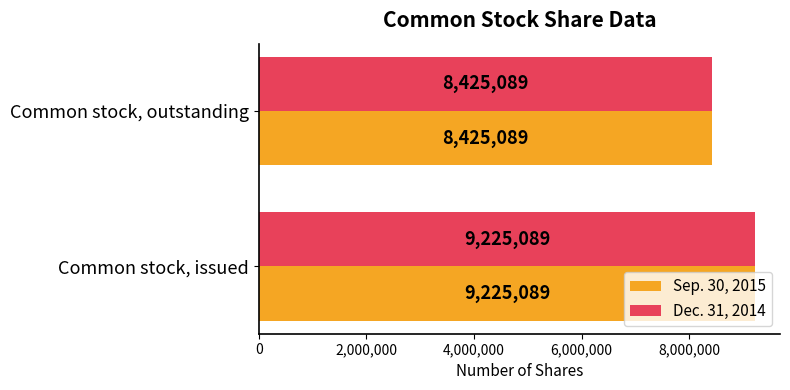

Count the Dec. 31, 2014 values in the range 8425089 to 9225089.

2